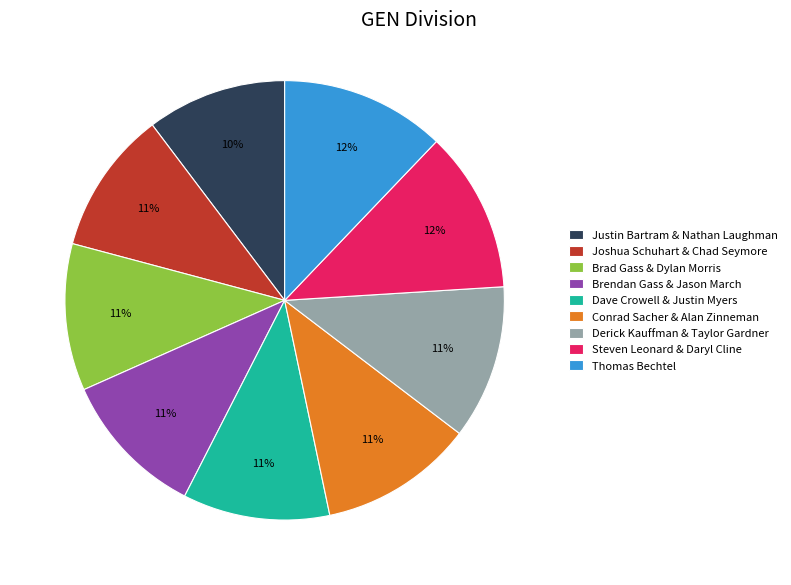

True or false: Steven Leonard & Daryl Cline accounts for 1% of the total.

False